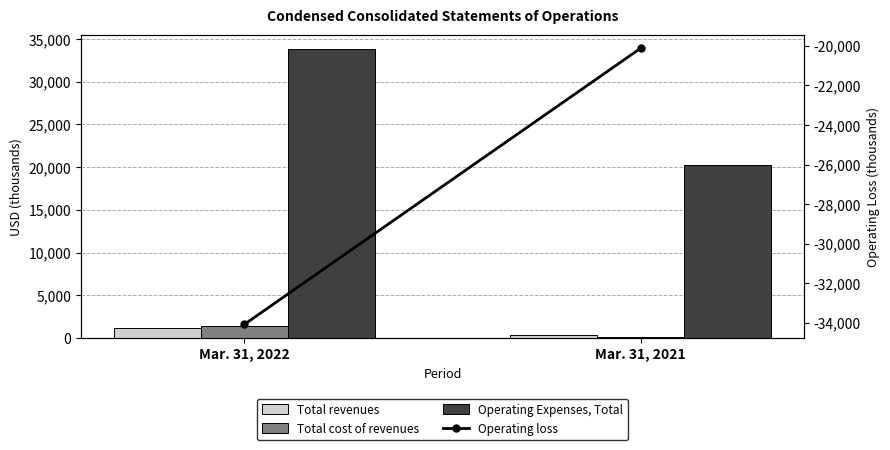

The value of Total cost of revenues at Mar. 31, 2022 is 1375. True or false?

True